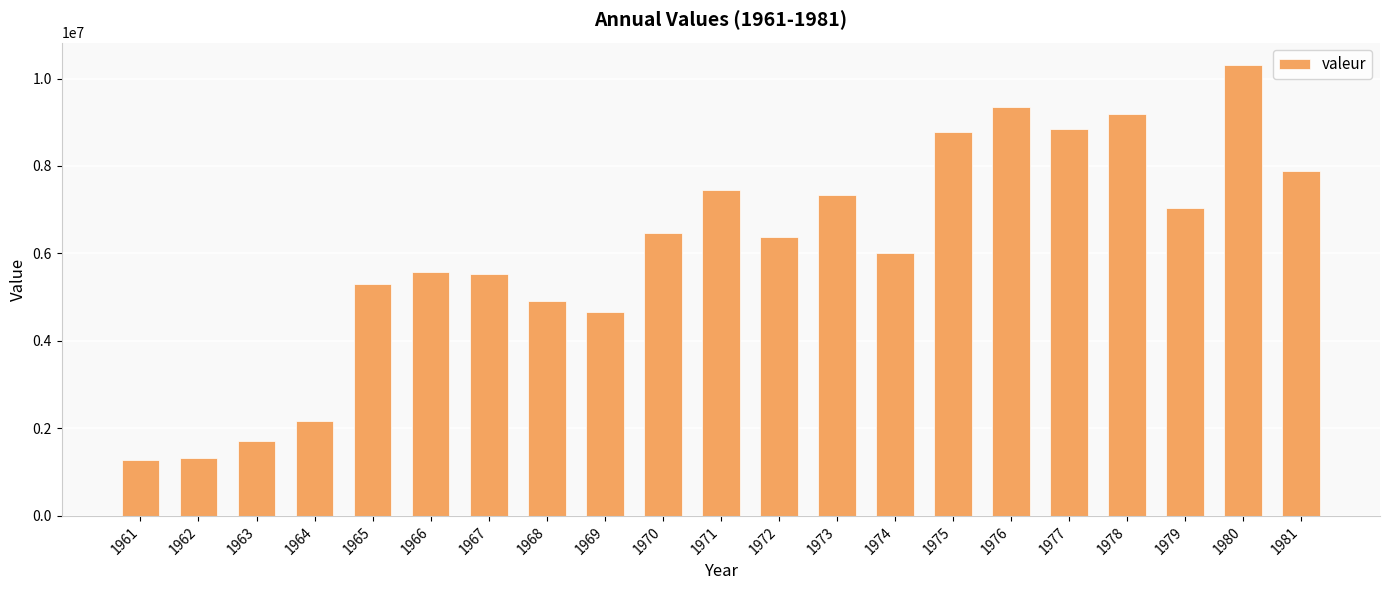

How many bars are there in total?

21